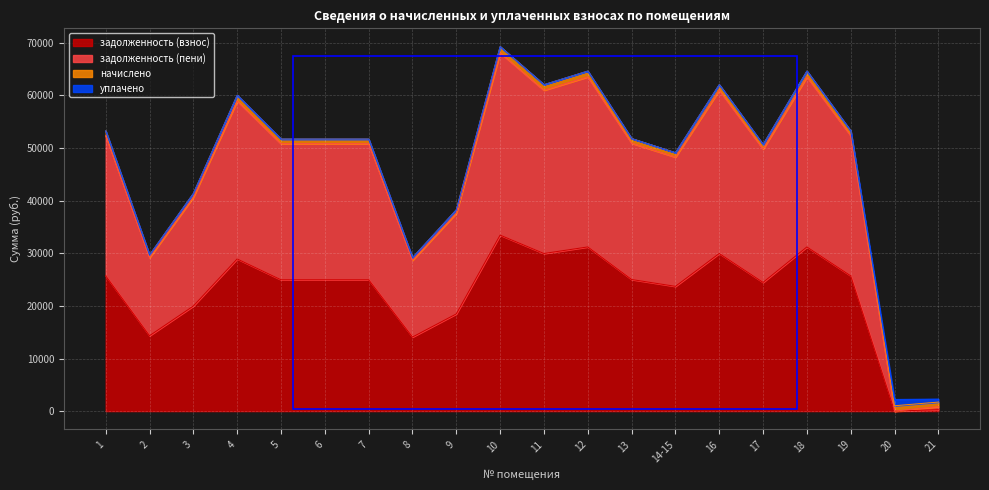

How many data points in задолженность (пени) are above 50820?

9